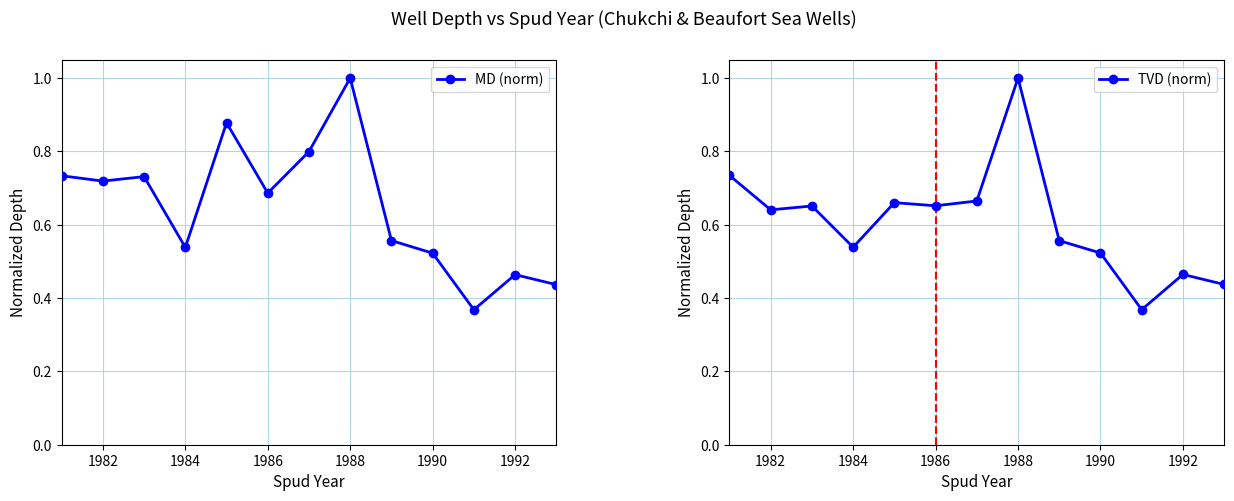

Where is the first local minimum for MD (norm)?

1982